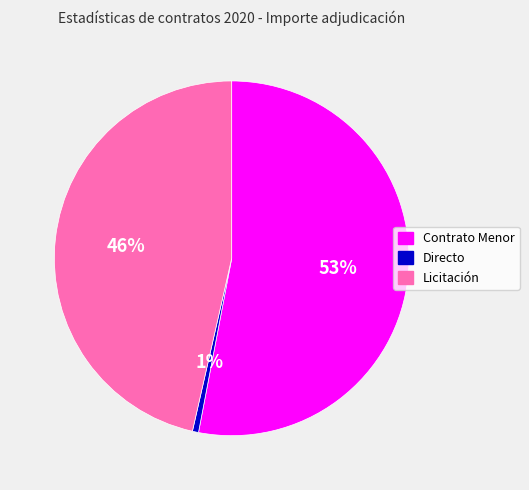

To the nearest percent, what is the combined percentage of Directo and Contrato Menor?

54%